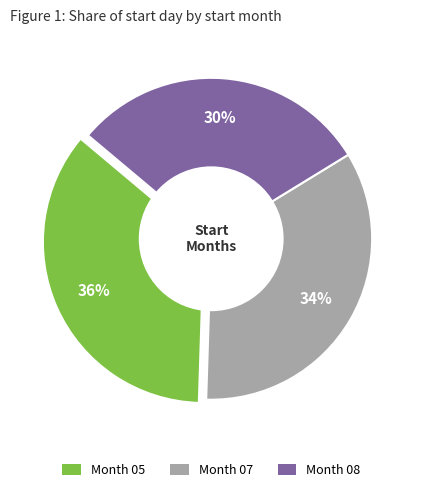

Rank the categories by value from lowest to highest.

08, 07, 05